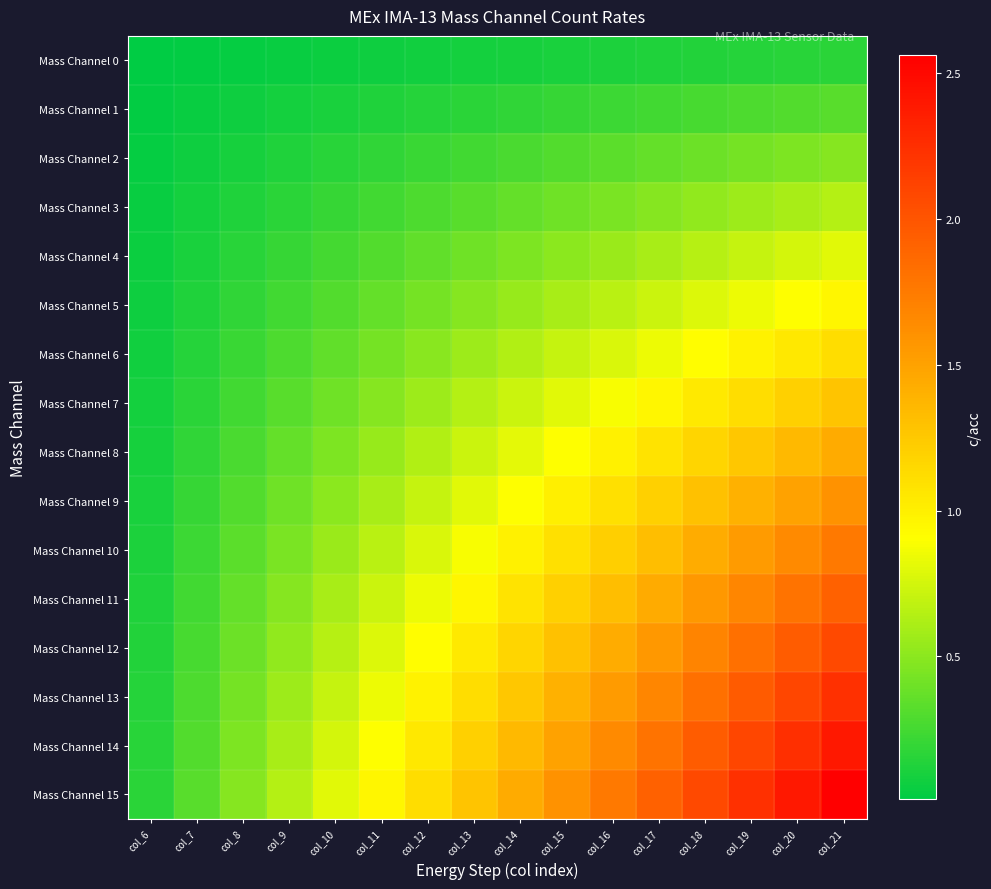

Which series changed the most between col_16 and col_18?

Mass Channel 15